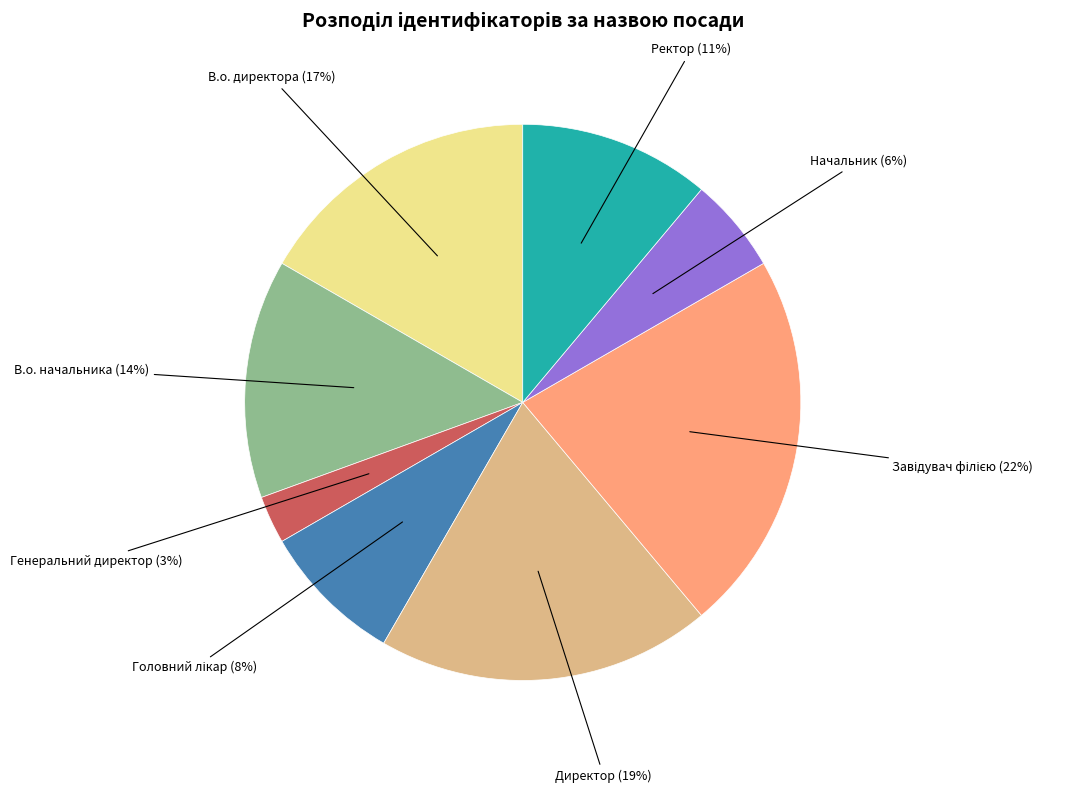

Between В.о. директора and Начальник, which is larger?

В.о. директора